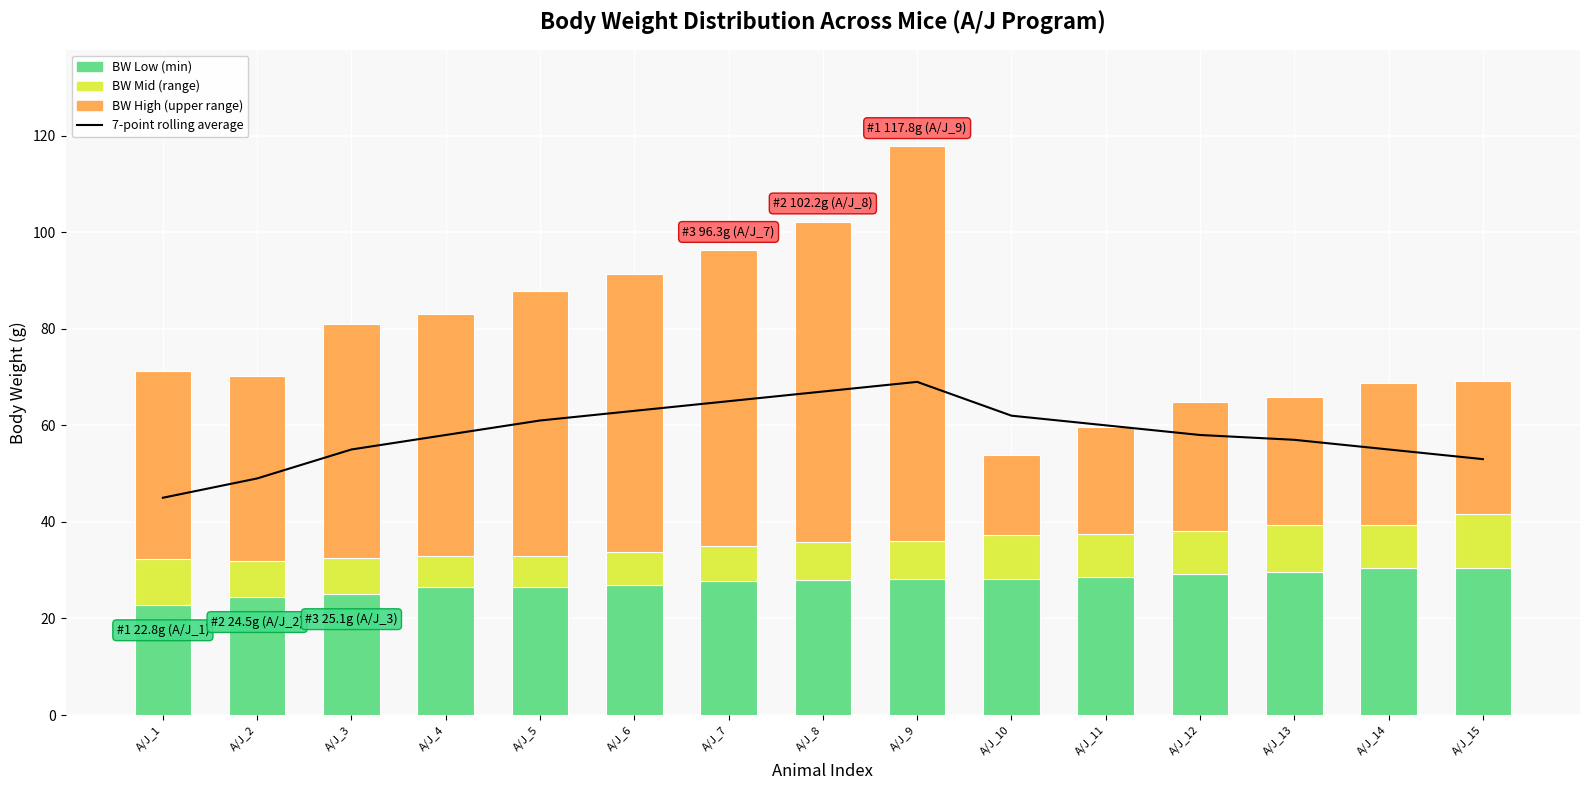

Which series has the widest spread of values?

BW High (upper range)